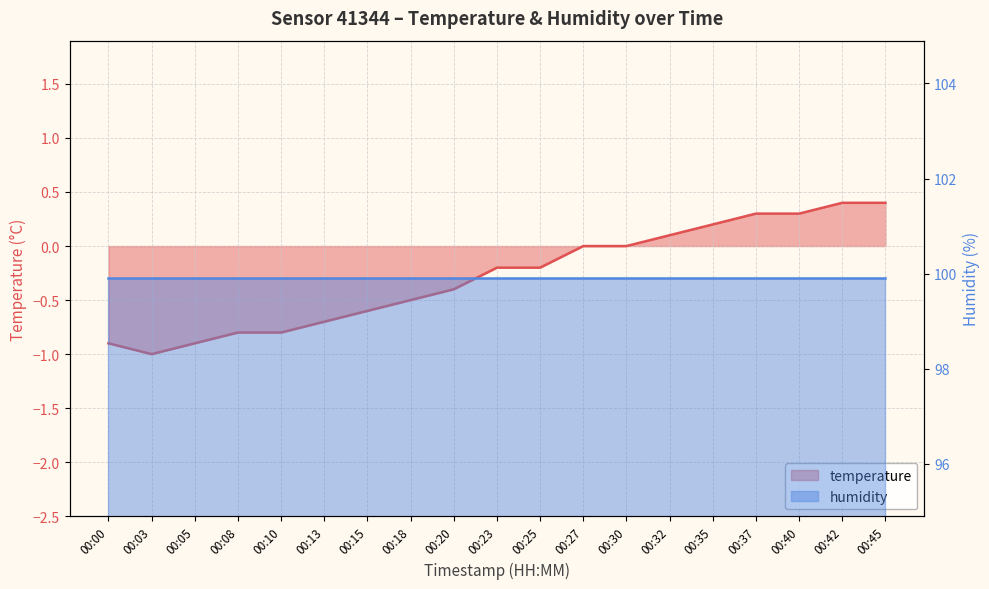

List the labels in order of value, largest first.

00:42, 00:45, 00:37, 00:40, 00:35, 00:32, 00:27, 00:30, 00:23, 00:25, 00:20, 00:18, 00:15, 00:13, 00:08, 00:10, 00:00, 00:05, 00:03